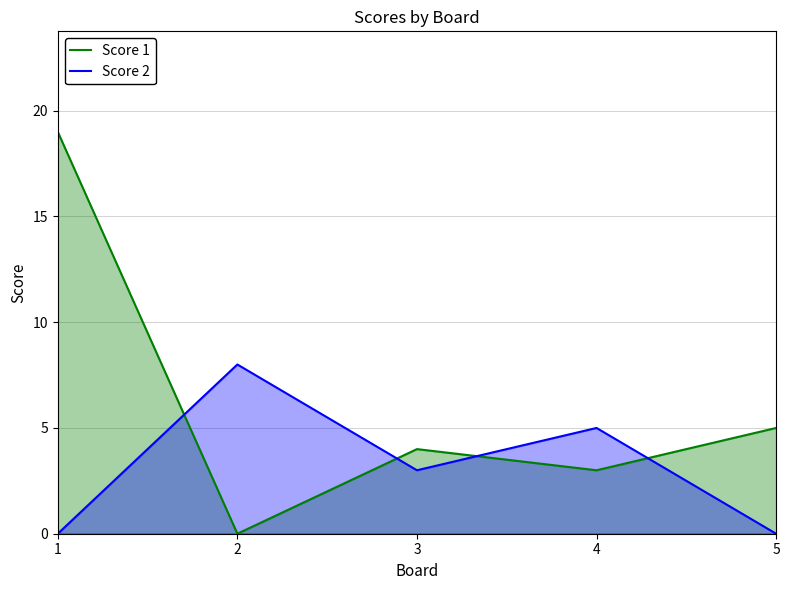

How many intersections are there between Score 2 and Score 1?

4